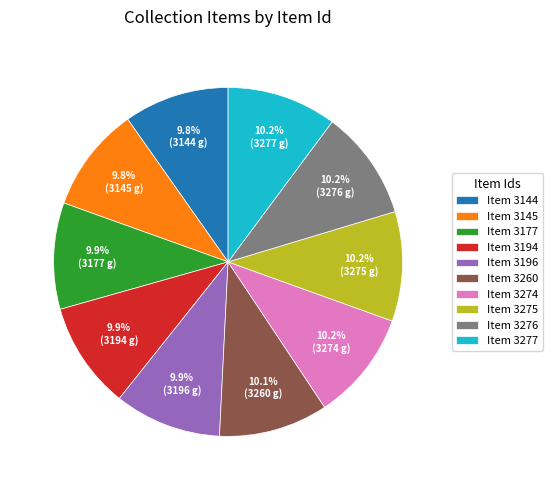

To the nearest percent, what percentage of the pie is Item 3276?

10%